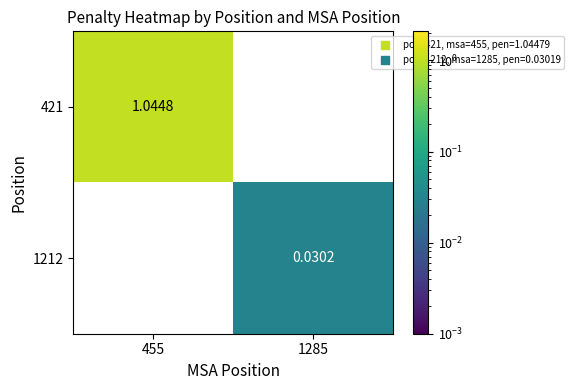

How many categories are shown in the chart?

2